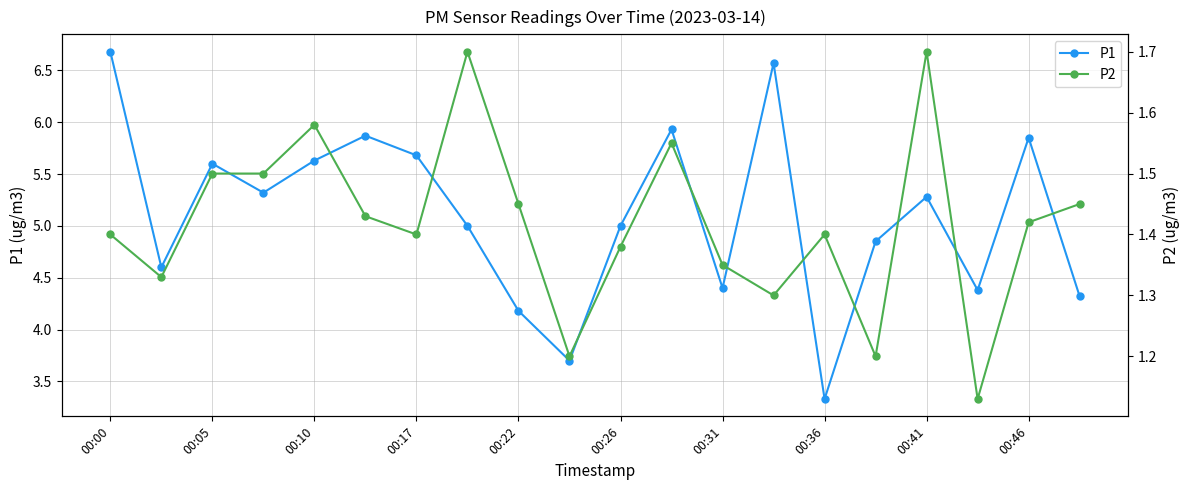

Is this an area chart (filled region under the line)?

No